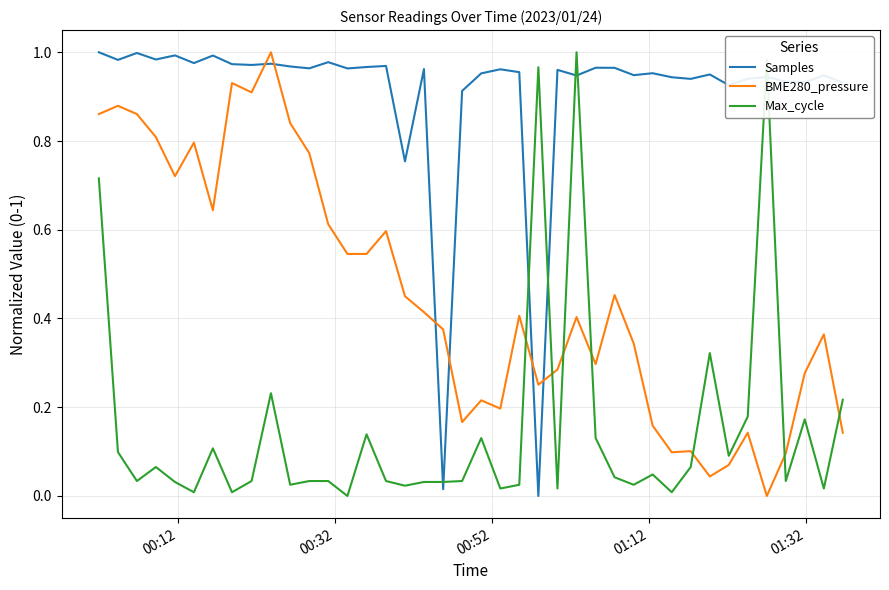

Does the chart have visible grid lines?

Yes